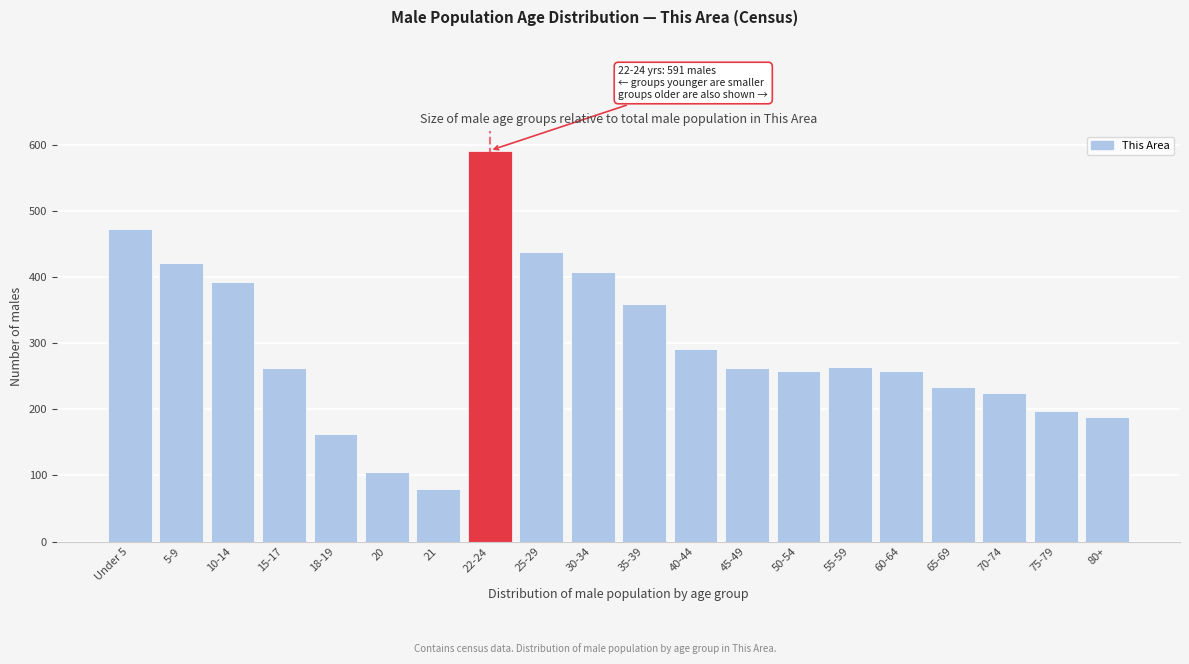

What is the label of the 8th bar from the right?

45-49